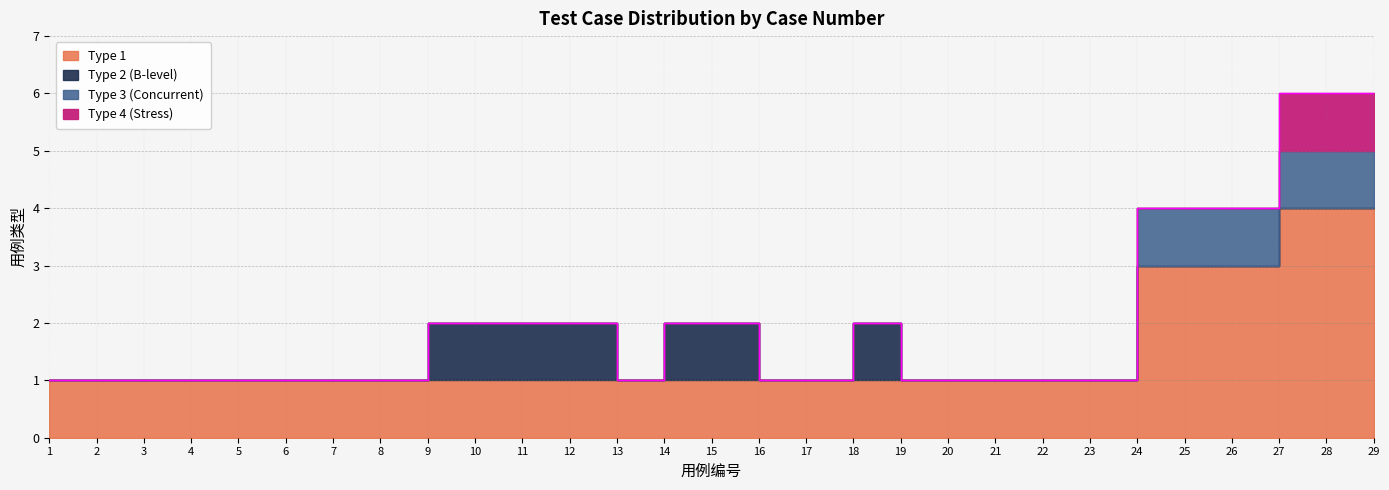

Is the value of Type_1 at 20 greater than the value of Type_4 at 18?

Yes